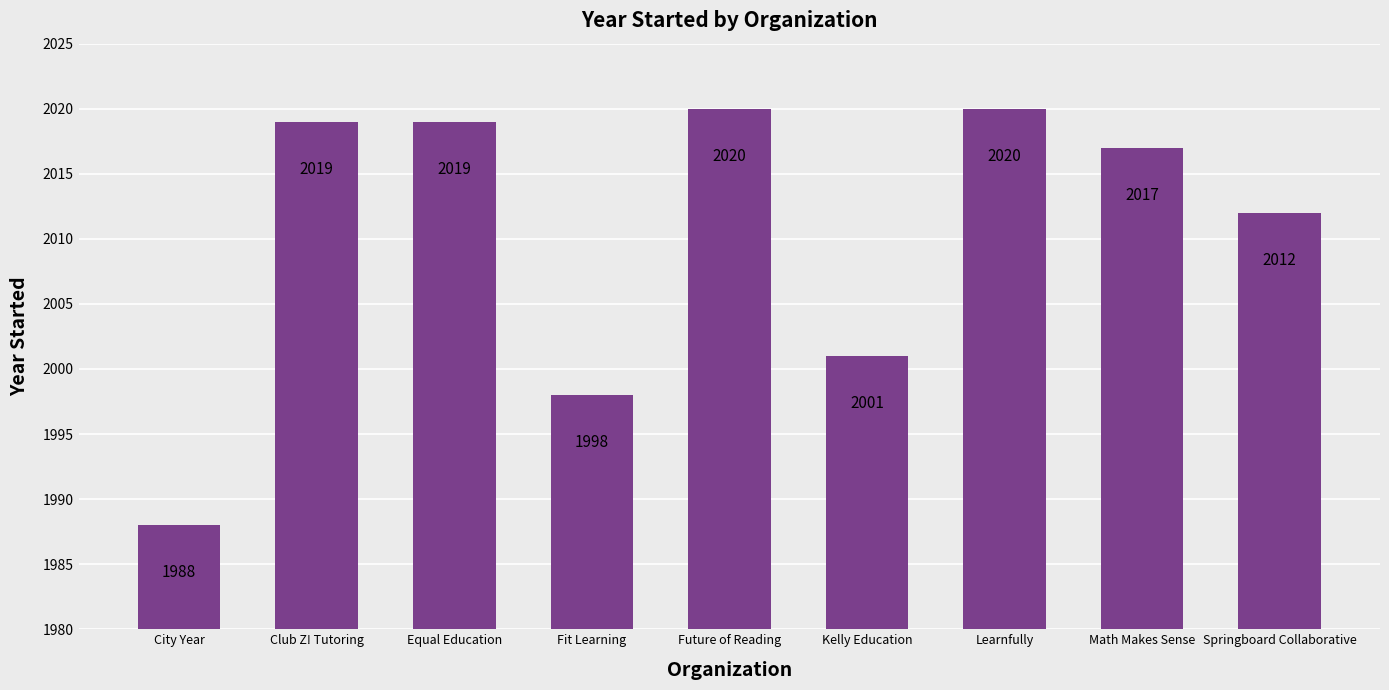

What is the sum of the values at Kelly Education and Learnfully?

4021